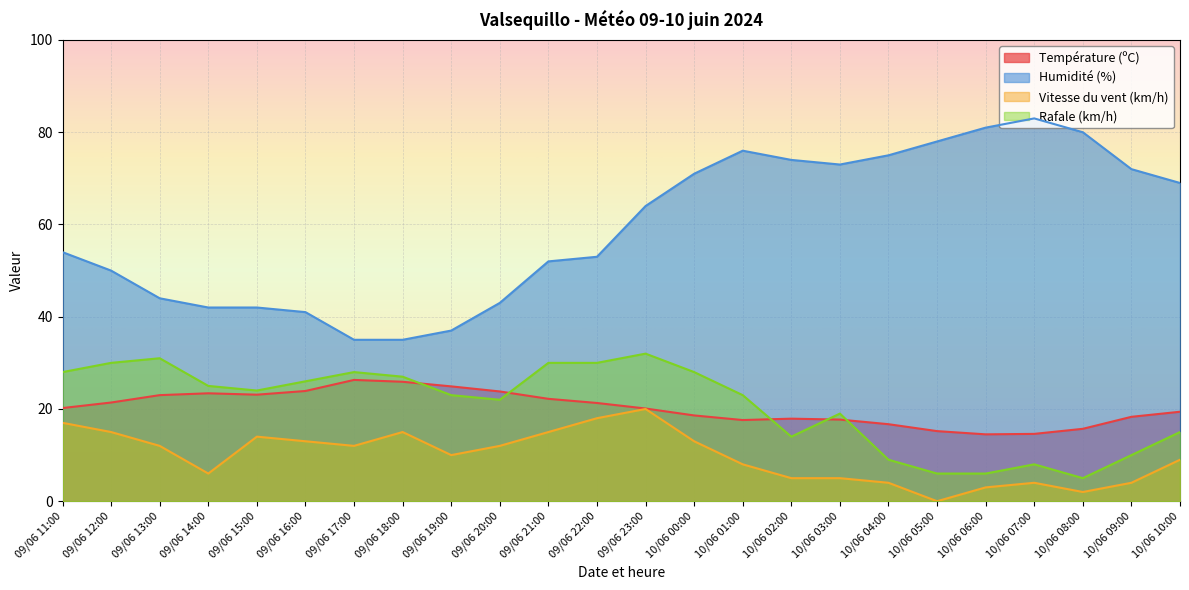

Reading right to left, extract all data points from this chart.

Température (ºC): 10/06 10:00=19.4	10/06 09:00=18.3	10/06 08:00=15.7	10/06 07:00=14.6	10/06 06:00=14.5	10/06 05:00=15.2	10/06 04:00=16.7	10/06 03:00=17.7	10/06 02:00=17.9	10/06 01:00=17.6	10/06 00:00=18.6	09/06 23:00=20.1	09/06 22:00=21.3	09/06 21:00=22.2	09/06 20:00=23.8	09/06 19:00=24.9	09/06 18:00=25.9	09/06 17:00=26.3	09/06 16:00=23.9	09/06 15:00=23.1	09/06 14:00=23.4	09/06 13:00=23.0	09/06 12:00=21.4	09/06 11:00=20.2
Humidité (%): 10/06 10:00=69.0	10/06 09:00=72.0	10/06 08:00=80.0	10/06 07:00=83.0	10/06 06:00=81.0	10/06 05:00=78.0	10/06 04:00=75.0	10/06 03:00=73.0	10/06 02:00=74.0	10/06 01:00=76.0	10/06 00:00=71.0	09/06 23:00=64.0	09/06 22:00=53.0	09/06 21:00=52.0	09/06 20:00=43.0	09/06 19:00=37.0	09/06 18:00=35.0	09/06 17:00=35.0	09/06 16:00=41.0	09/06 15:00=42.0	09/06 14:00=42.0	09/06 13:00=44.0	09/06 12:00=50.0	09/06 11:00=54.0
Vitesse du vent (km/h): 10/06 10:00=9.0	10/06 09:00=4.0	10/06 08:00=2.0	10/06 07:00=4.0	10/06 06:00=3.0	10/06 05:00=0.0	10/06 04:00=4.0	10/06 03:00=5.0	10/06 02:00=5.0	10/06 01:00=8.0	10/06 00:00=13.0	09/06 23:00=20.0	09/06 22:00=18.0	09/06 21:00=15.0	09/06 20:00=12.0	09/06 19:00=10.0	09/06 18:00=15.0	09/06 17:00=12.0	09/06 16:00=13.0	09/06 15:00=14.0	09/06 14:00=6.0	09/06 13:00=12.0	09/06 12:00=15.0	09/06 11:00=17.0
Rafale (km/h): 10/06 10:00=15.0	10/06 09:00=10.0	10/06 08:00=5.0	10/06 07:00=8.0	10/06 06:00=6.0	10/06 05:00=6.0	10/06 04:00=9.0	10/06 03:00=19.0	10/06 02:00=14.0	10/06 01:00=23.0	10/06 00:00=28.0	09/06 23:00=32.0	09/06 22:00=30.0	09/06 21:00=30.0	09/06 20:00=22.0	09/06 19:00=23.0	09/06 18:00=27.0	09/06 17:00=28.0	09/06 16:00=26.0	09/06 15:00=24.0	09/06 14:00=25.0	09/06 13:00=31.0	09/06 12:00=30.0	09/06 11:00=28.0